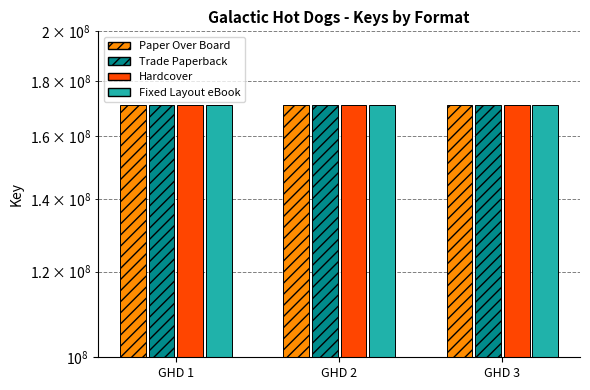

Reading right to left, transcribe all the data shown in this chart.

Paper Over Board: 170901934	170900617	170897575
Trade Paperback: 170901934	170900617	170897575
Hardcover: 170901934	170900617	170897575
Fixed Layout eBook: 170901934	170900617	170897575